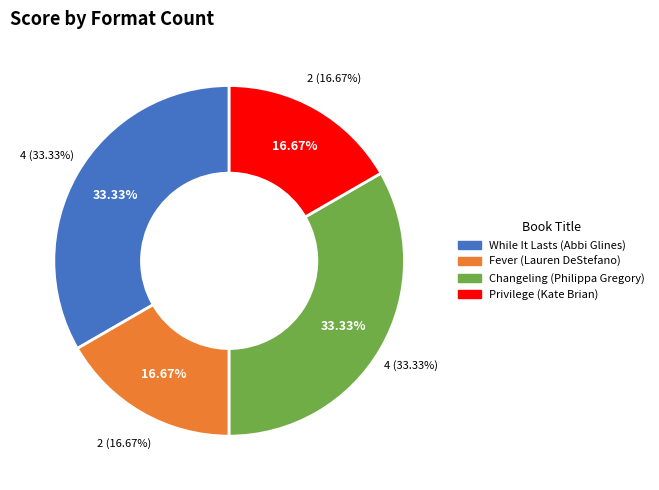

What is the largest slice in the pie chart?

While It Lasts (Abbi Glines)